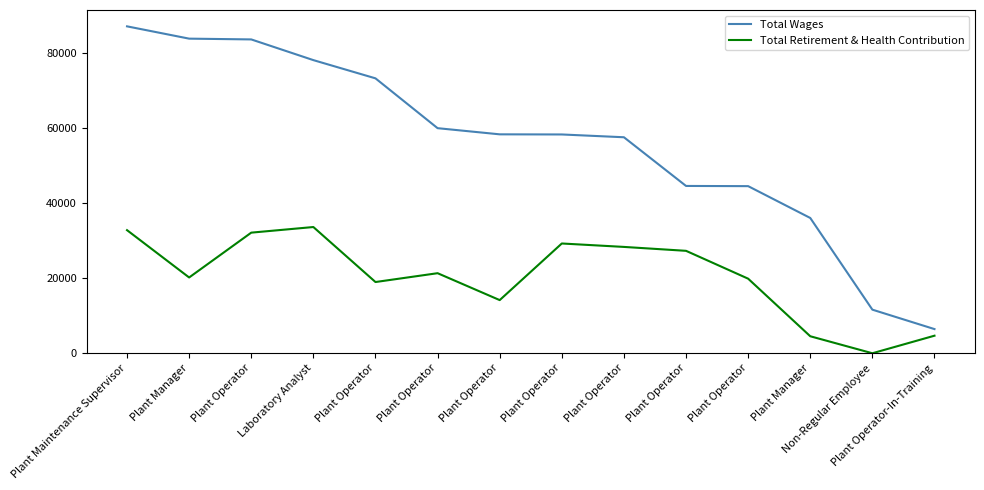

What are all the series names shown in the legend?

Total Wages, Total Retirement & Health Contribution